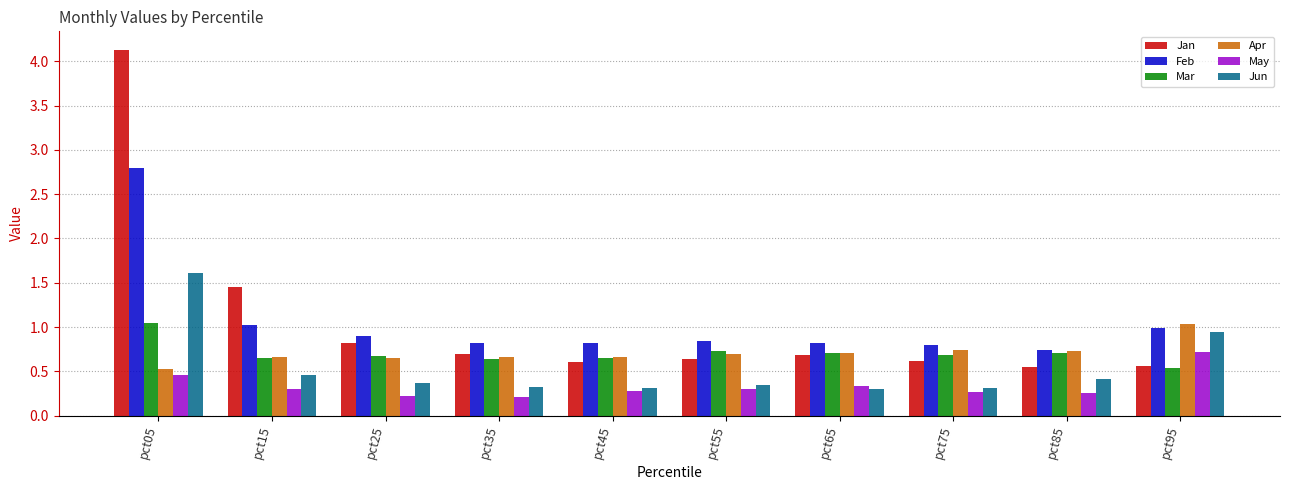

At which category is the sum across all series the highest?

pct05